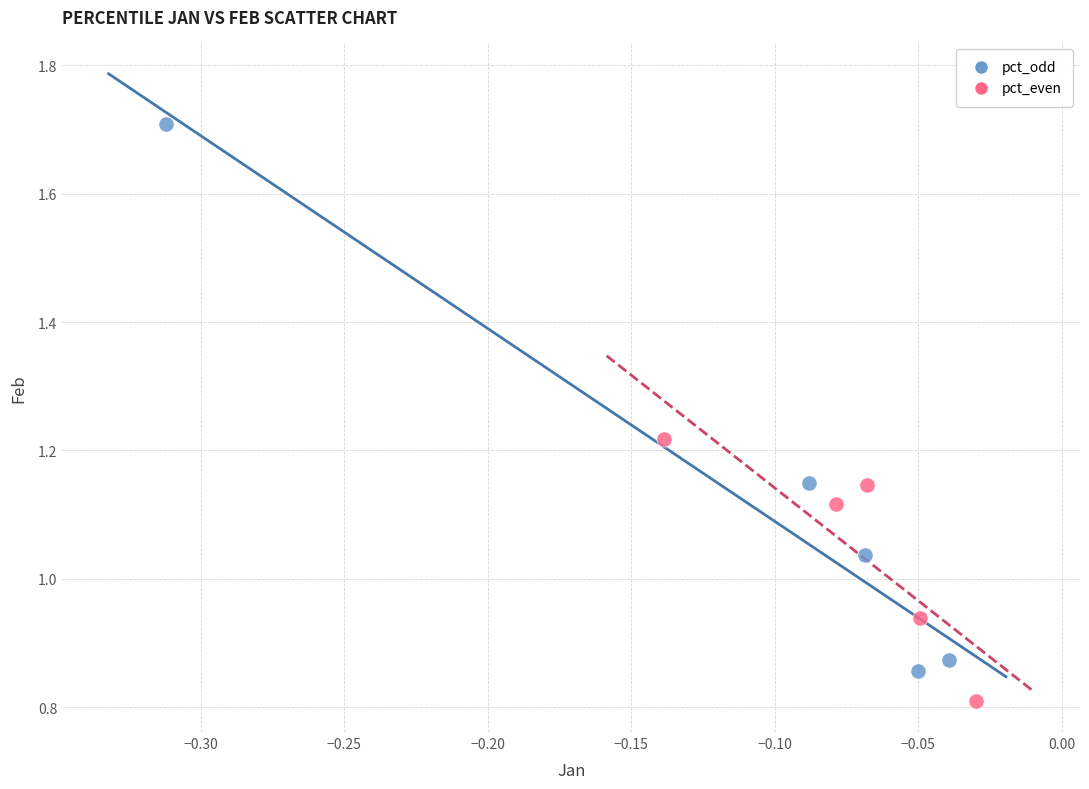

Which series reaches the minimum Y coordinate?

pct_even